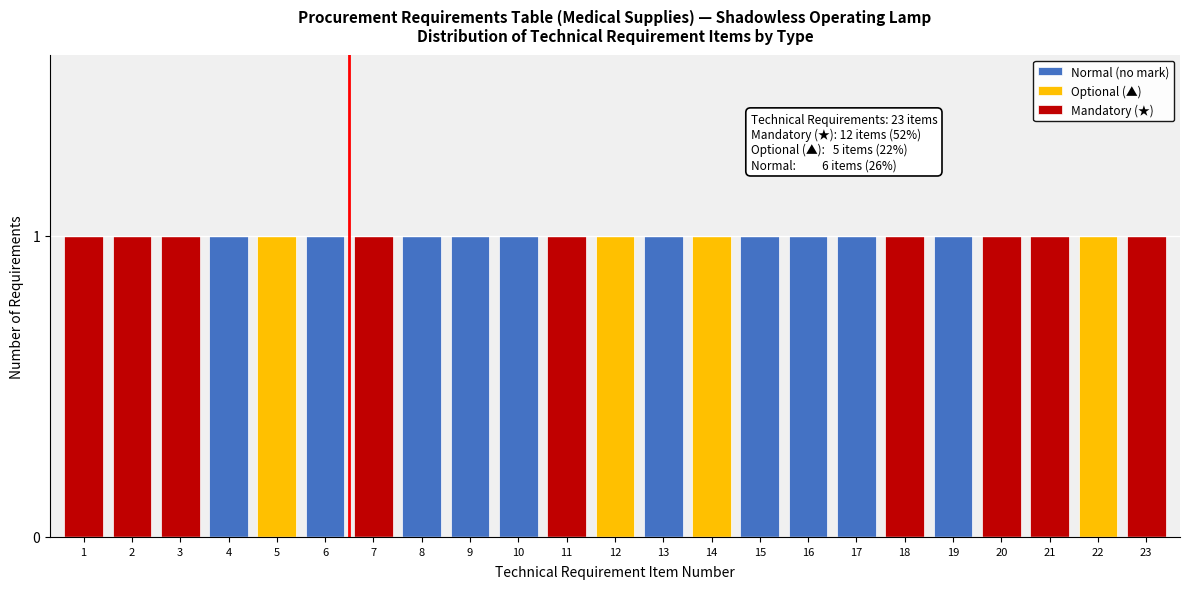

The value of Normal (no mark) at 11 is 0. True or false?

True